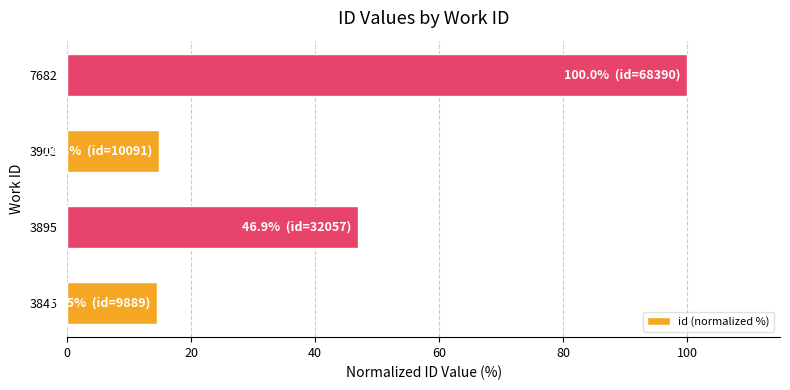

At which label is the value closest to 57?

3895